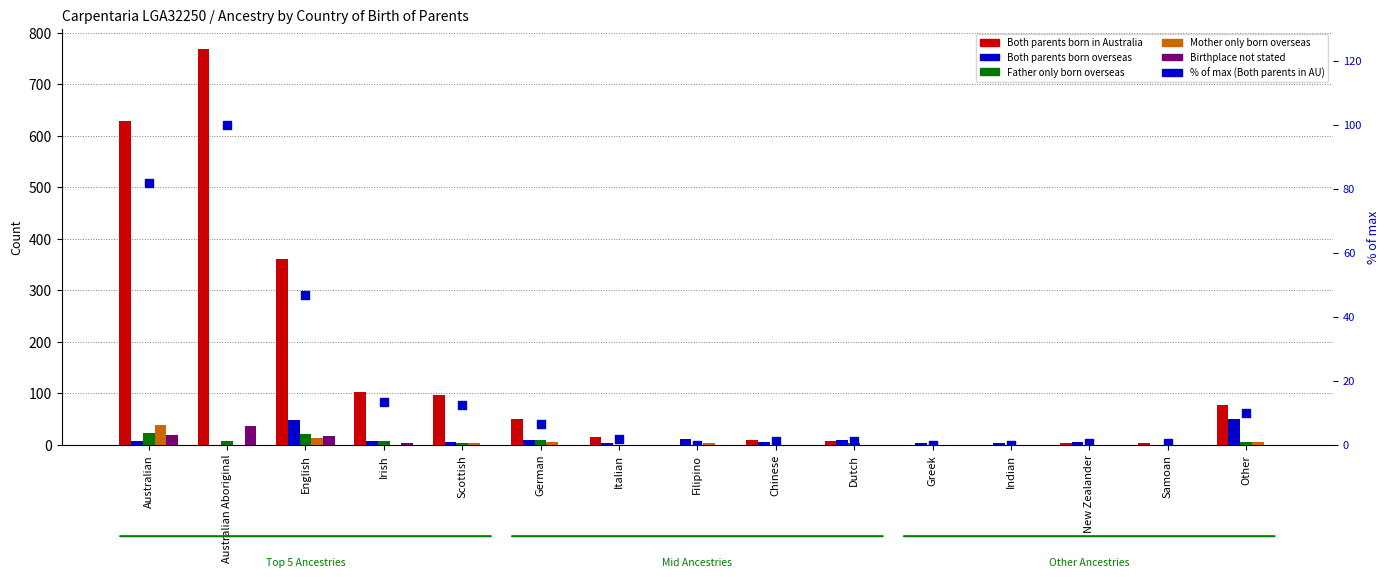

At which category is the sum across all series the highest?

Australian Aboriginal